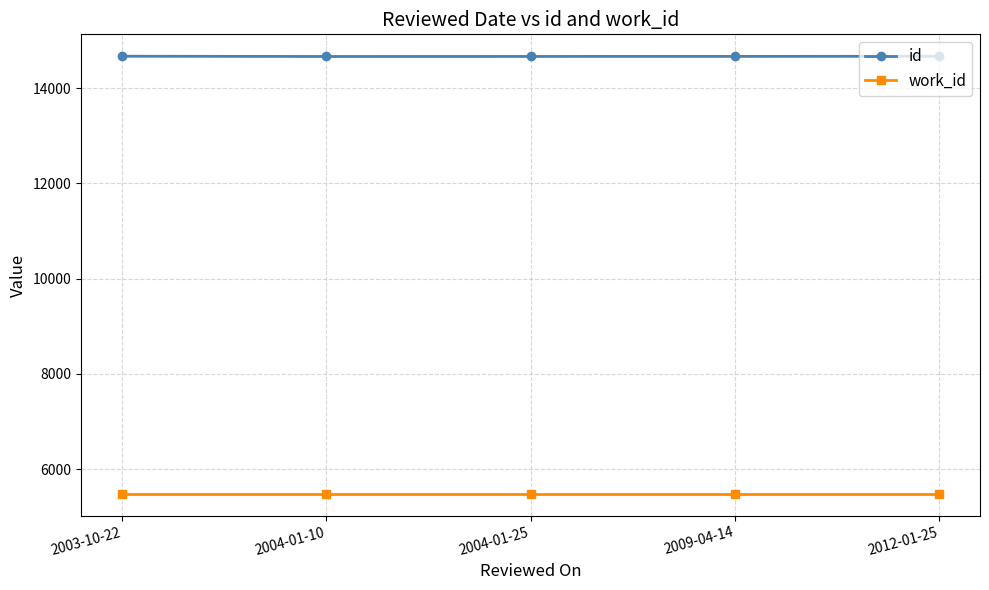

What are all the series names shown in the legend?

id, work_id